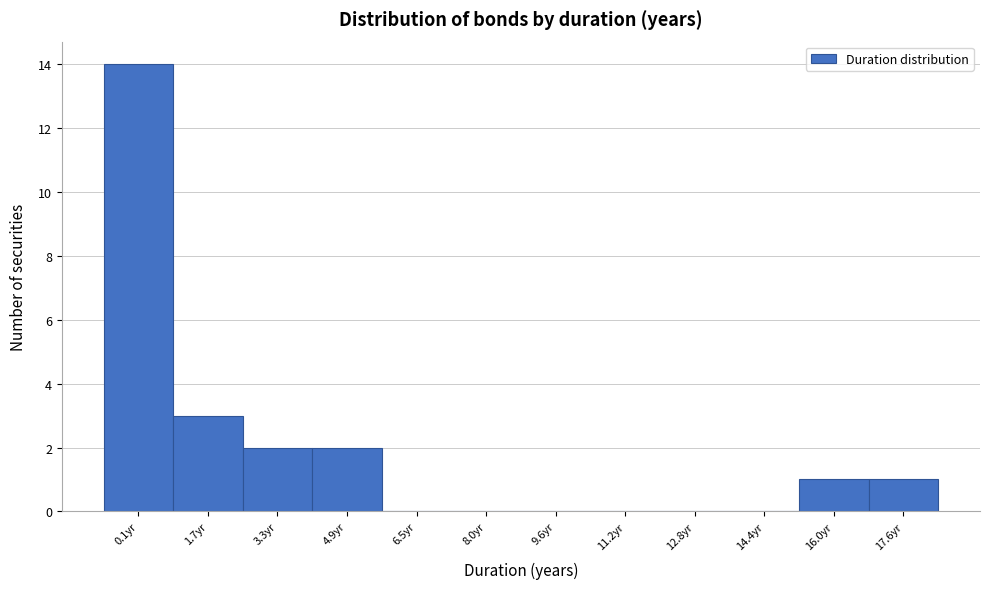

Reading left to right, transcribe all the data shown in this chart.

0.1yr=14	1.7yr=3	3.3yr=2	4.9yr=2	6.5yr=0	8.0yr=0	9.6yr=0	11.2yr=0	12.8yr=0	14.4yr=0	16.0yr=1	17.6yr=1